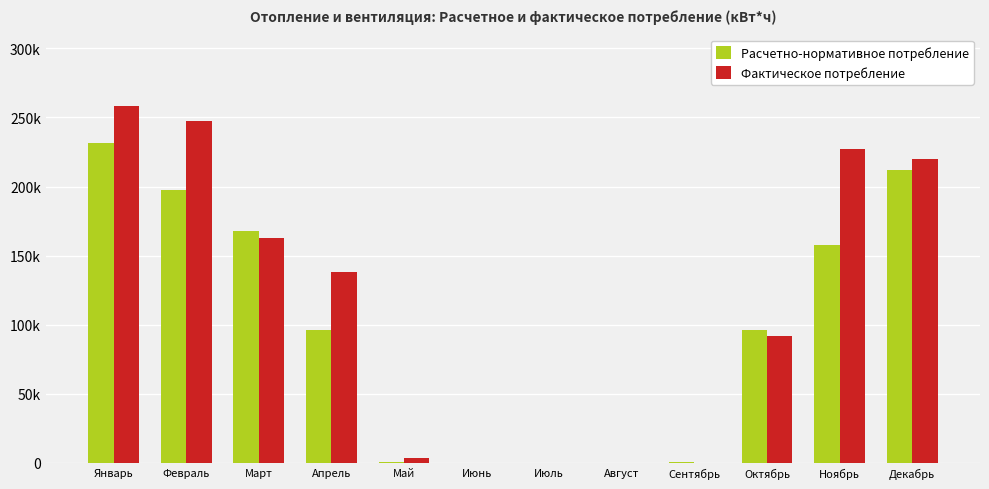

What are all the series names shown in the legend?

Расчетно-нормативное потребление, Фактическое потребление